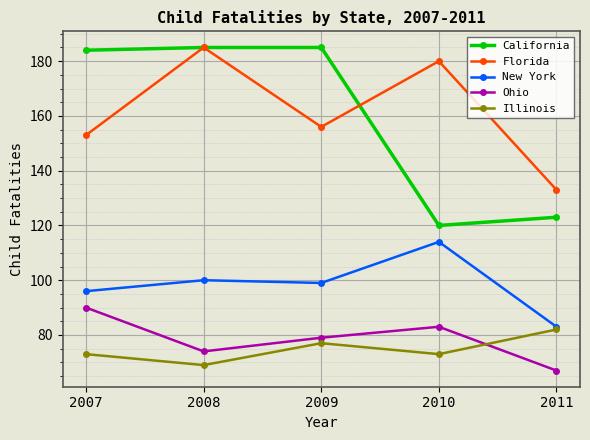

The value of Ohio at 2011 is 67. True or false?

True